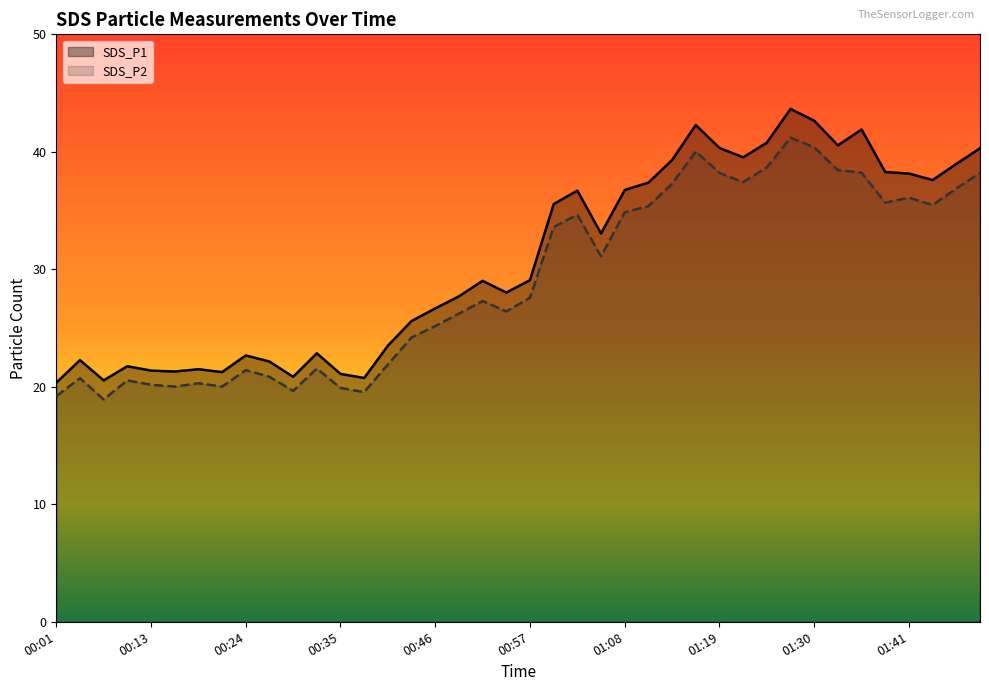

What are all the series names shown in the legend?

SDS_P1, SDS_P2